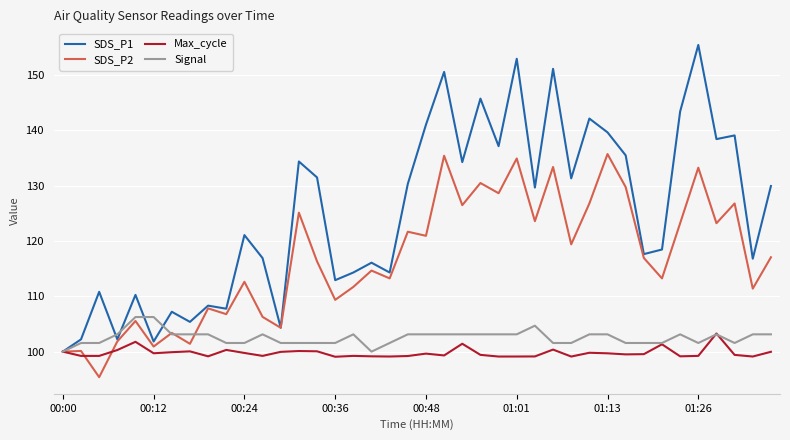

What is the maximum value shown in the chart?

155.4